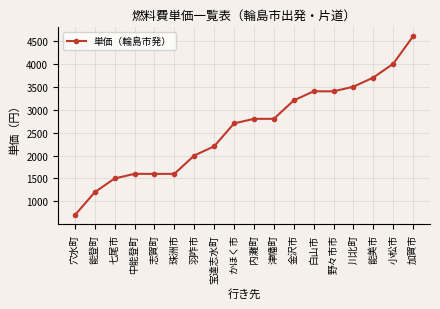

What is the minimum value shown in the chart?

700